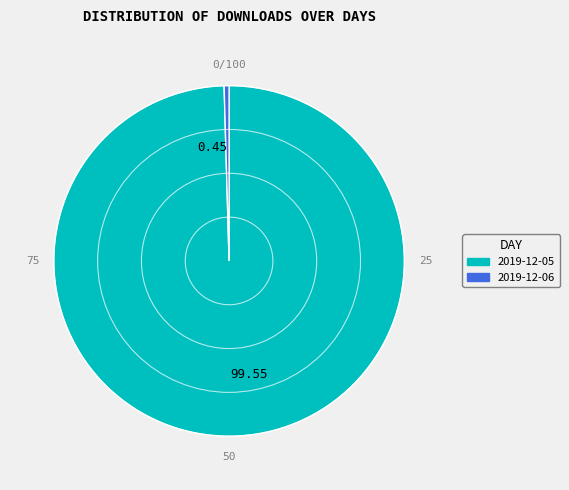

What is the majority slice?

99.55